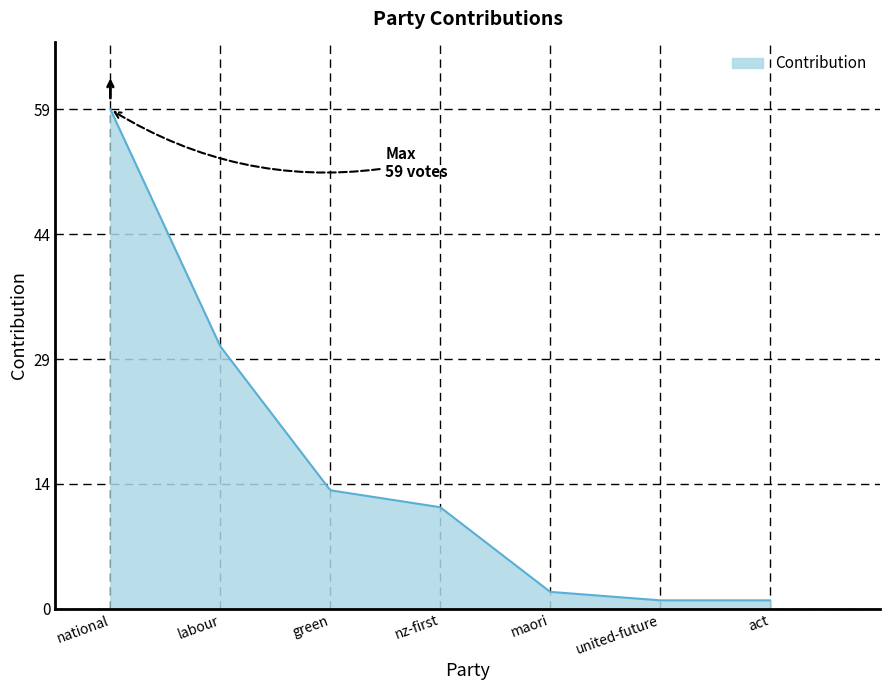

Does the chart have visible grid lines?

No